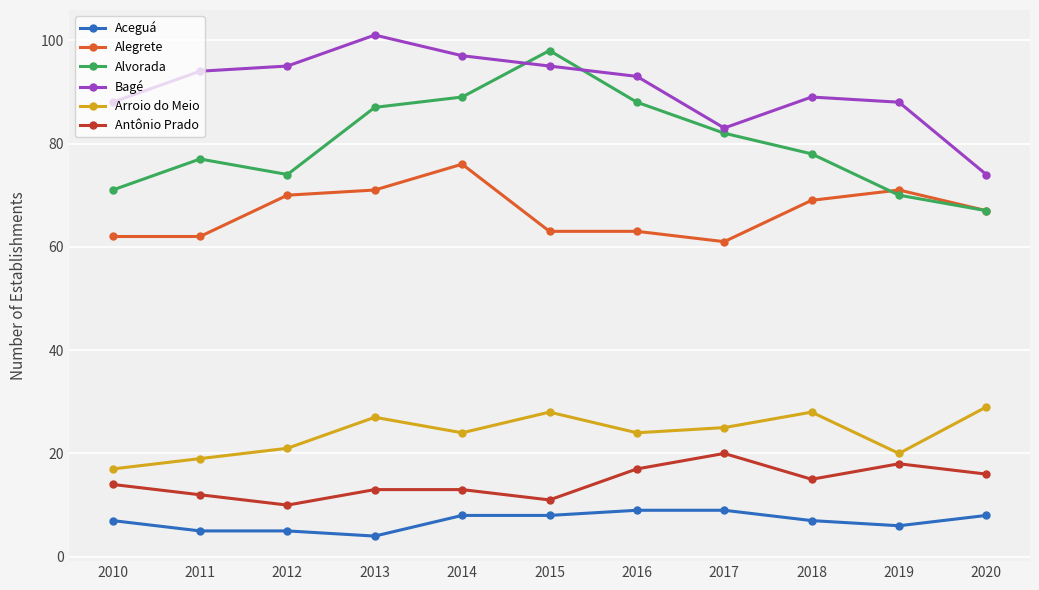

How many intersections are there between Alvorada and Bagé?

2